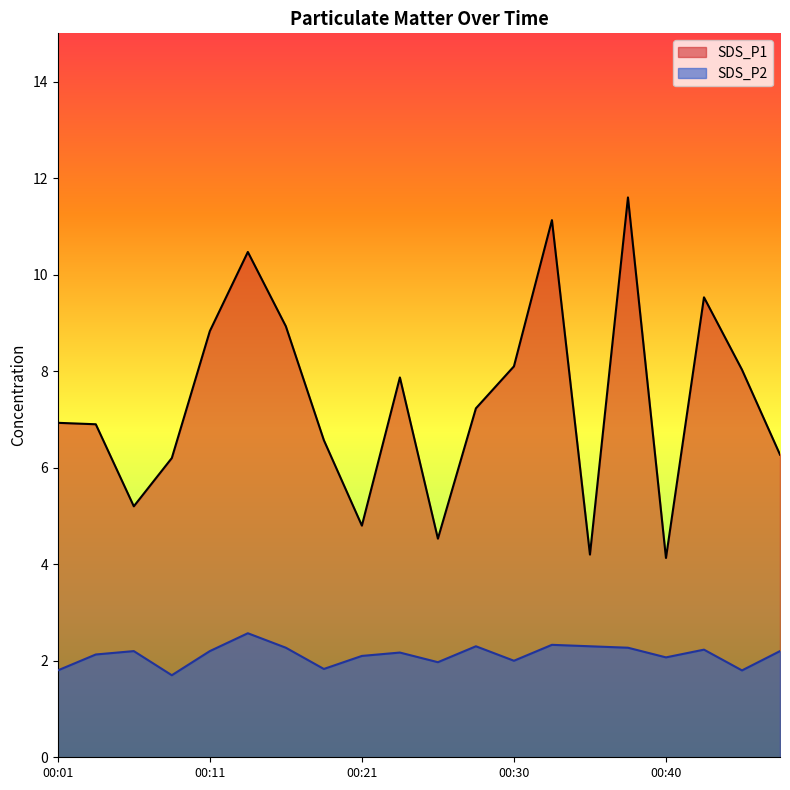

How many data points does each series have?

20